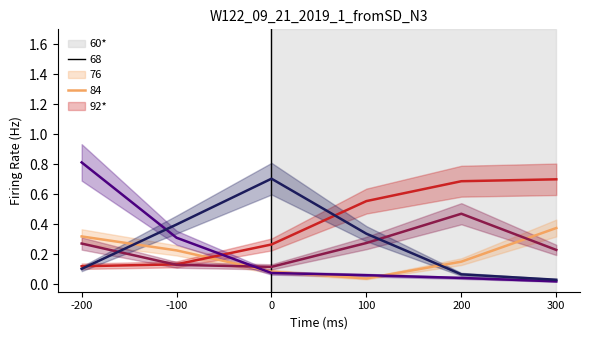

Which series changed the most between 100 and 200?

230101_top